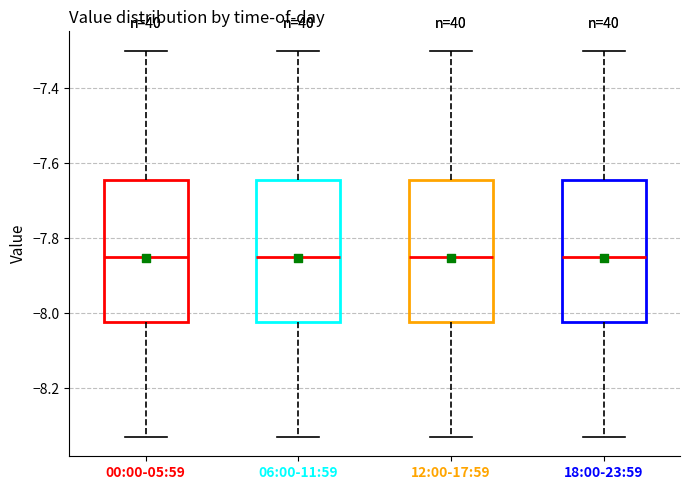

Reading left to right, read every box against the y-axis: the position of its median line, the range the box covers, and the ends of its whiskers. The values are not printed on the chart, so give them approximately, as read against the axis.

00:00-05:59: median -7.84, box -8.02 to -7.64, whiskers -8.32 to -7.30
06:00-11:59: median -7.84, box -8.02 to -7.64, whiskers -8.32 to -7.30
12:00-17:59: median -7.84, box -8.02 to -7.64, whiskers -8.32 to -7.30
18:00-23:59: median -7.84, box -8.02 to -7.64, whiskers -8.32 to -7.30